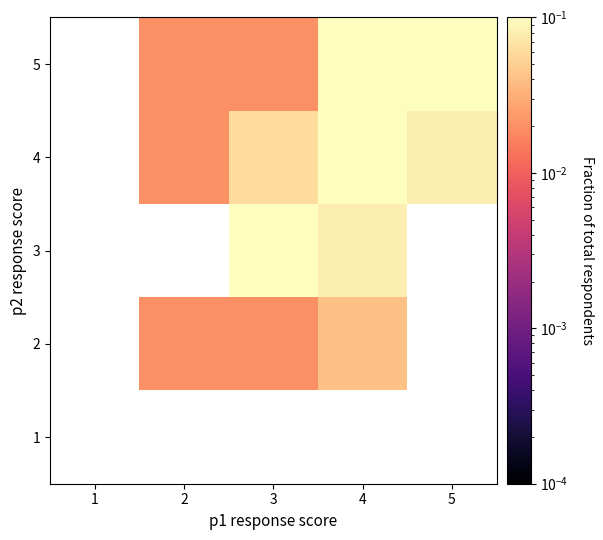

What is the maximum value shown in the chart?

0.3